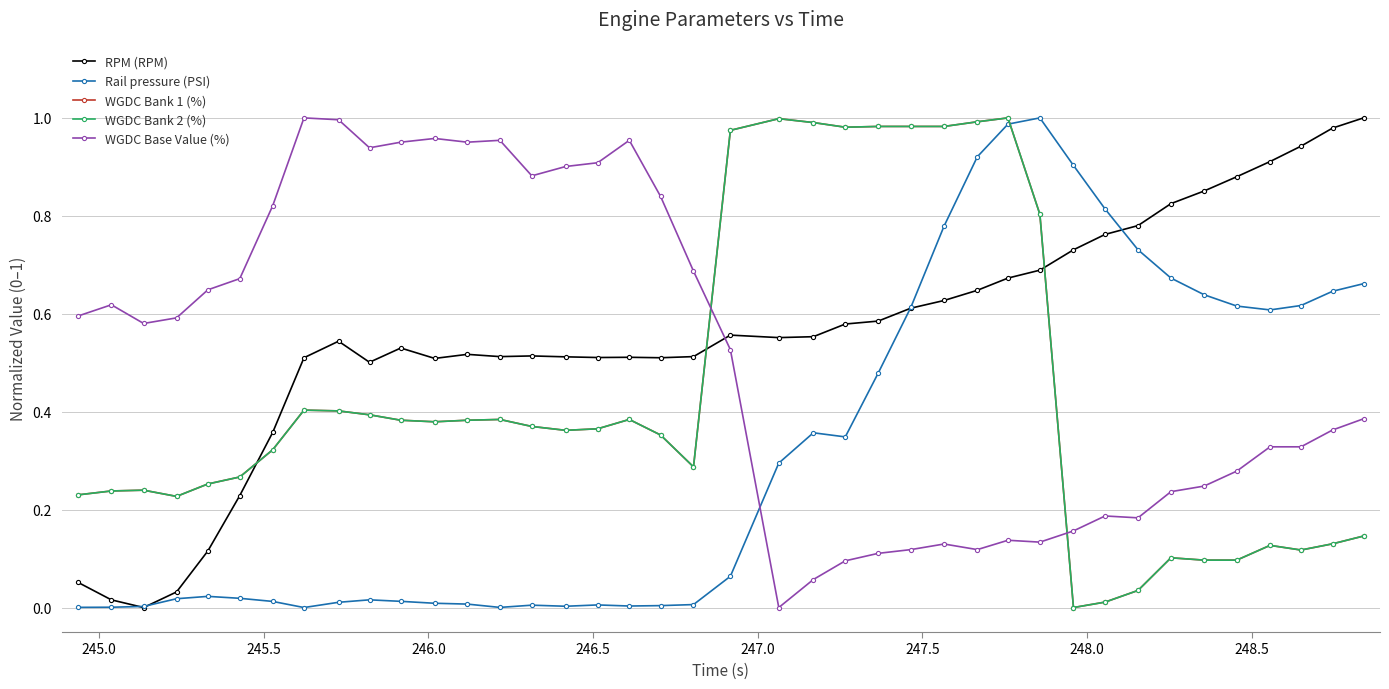

How many lines are shown in the chart?

5